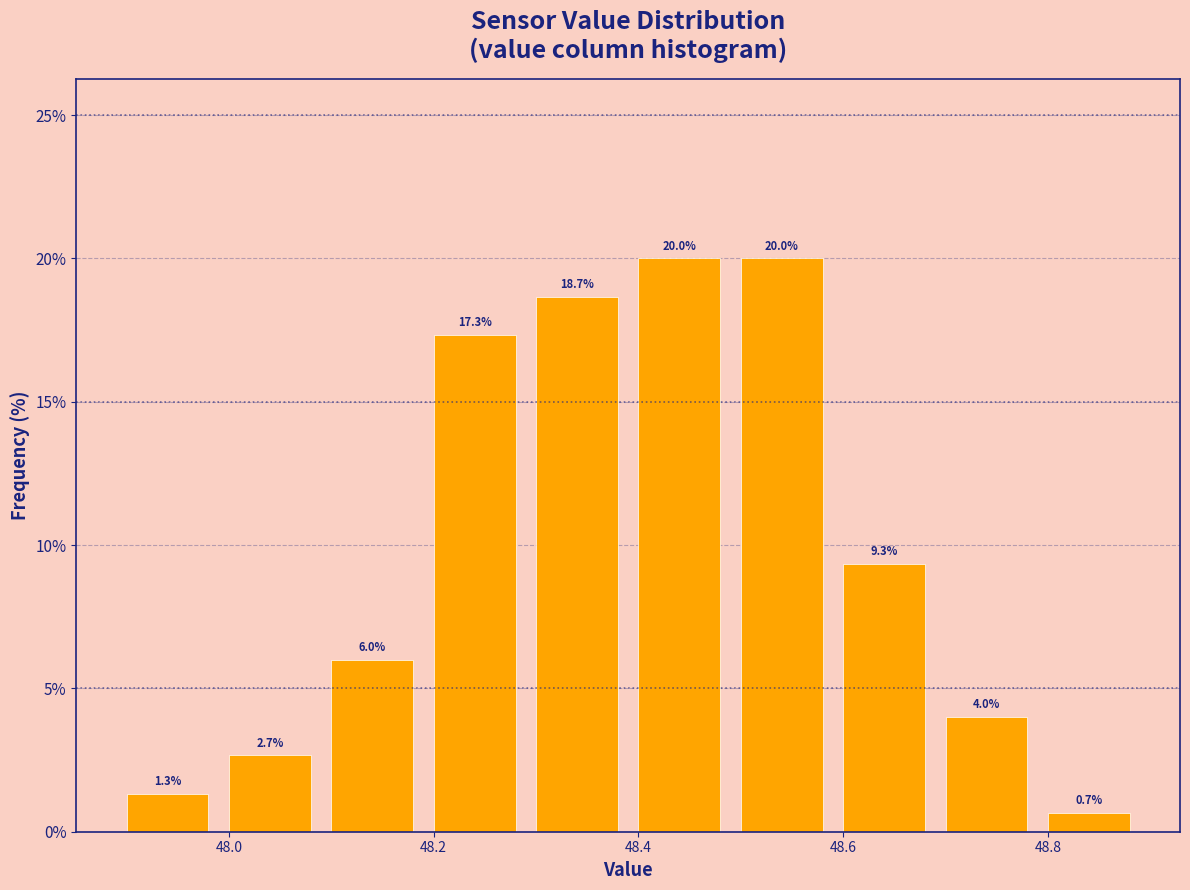

What is the height of the bar covering 48.49 to 48.59 on the x-axis? The bar edges are not printed on the chart, so give them approximately, as read against the axis.

20.0